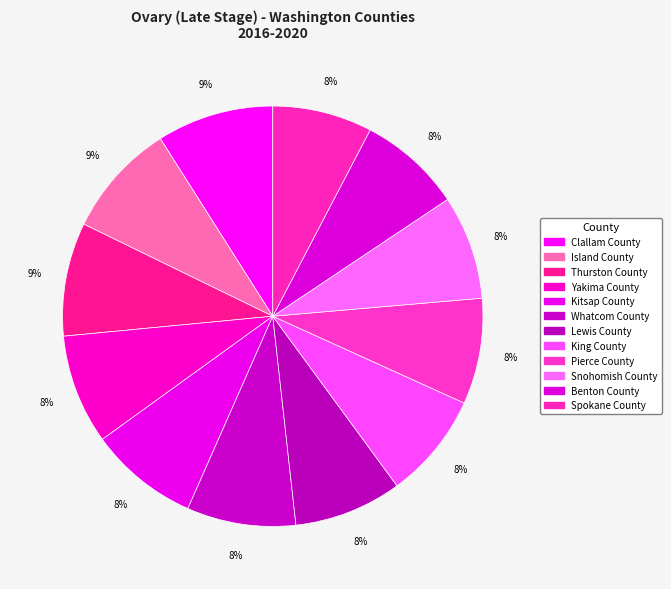

How many slices are in this pie chart?

12